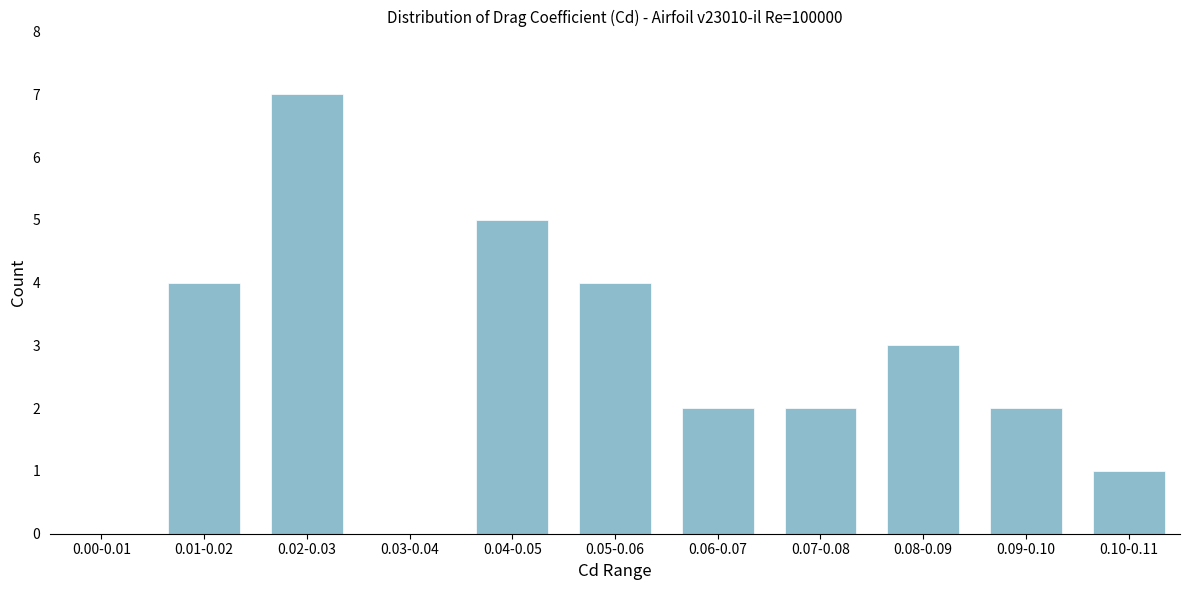

Reading left to right, extract all data points from this chart.

0.00-0.01=0	0.01-0.02=4	0.02-0.03=7	0.03-0.04=0	0.04-0.05=5	0.05-0.06=4	0.06-0.07=2	0.07-0.08=2	0.08-0.09=3	0.09-0.10=2	0.10-0.11=1